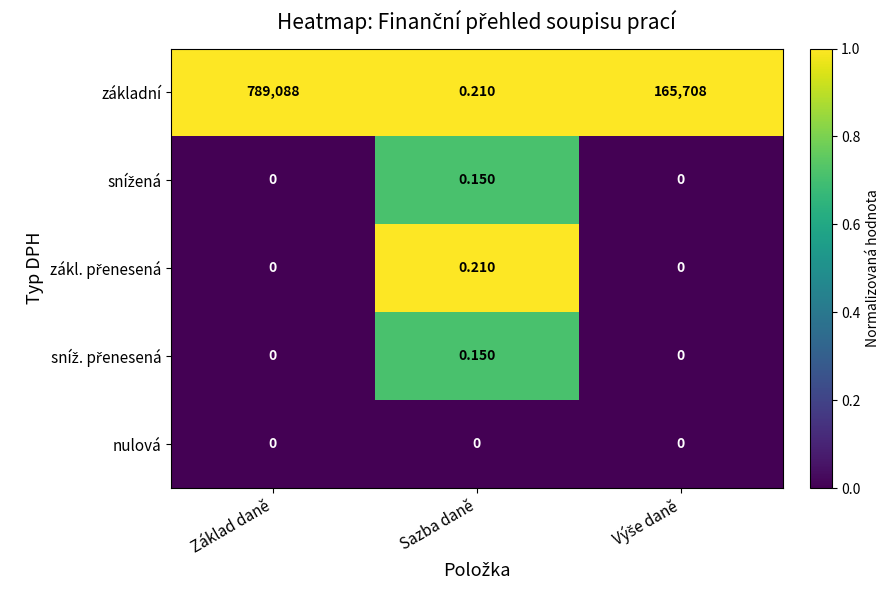

Which series has the largest range (max minus min)?

základní